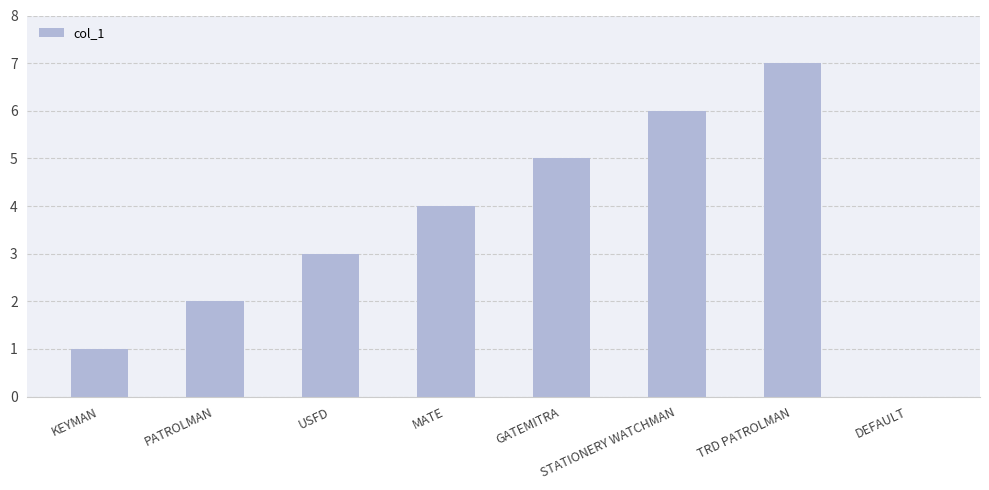

What is the change in value from MATE to DEFAULT?

-4